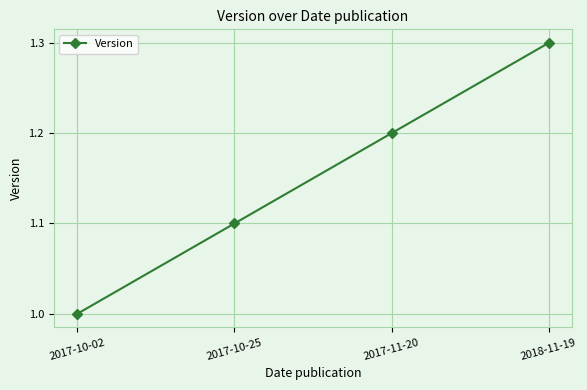

What is the change in value from 2017-11-20 to 2018-11-19?

+0.1